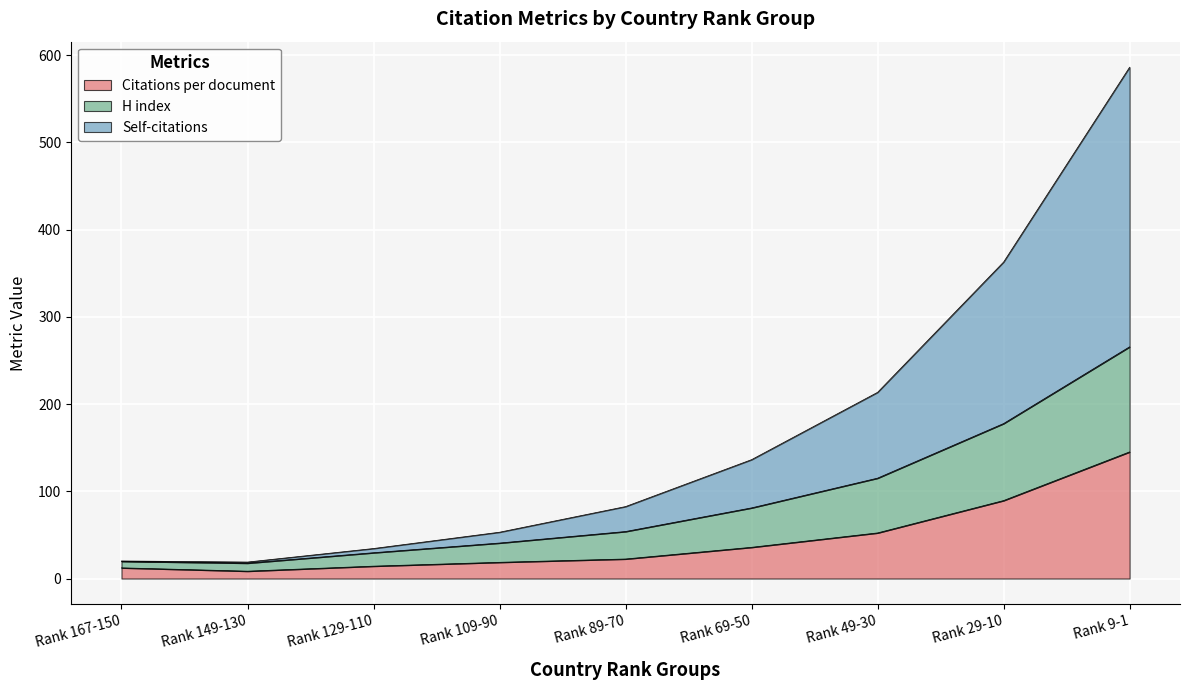

Which series has the widest spread of values?

Self-citations